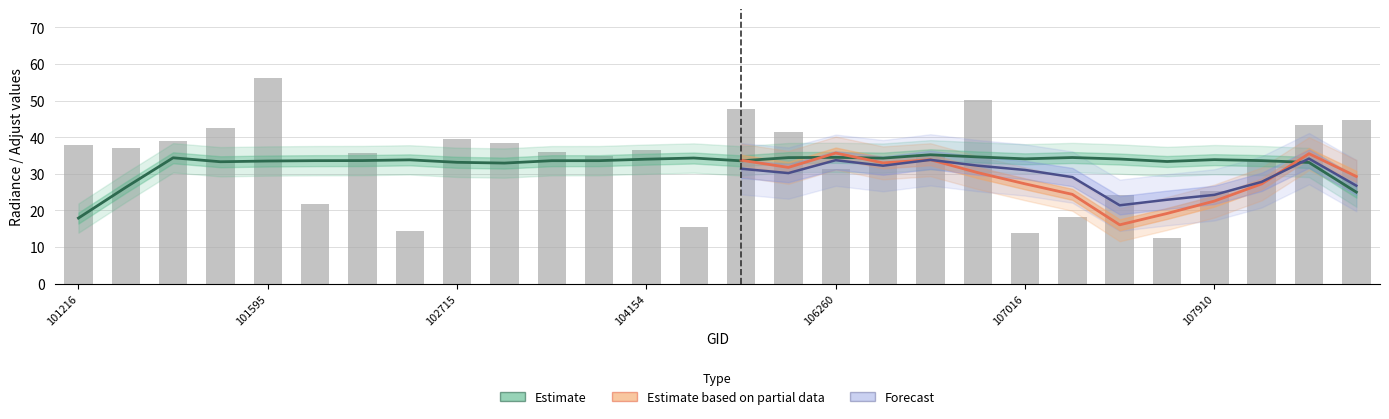

Is it true that dnbrad equals 18.2 at 107029?

True